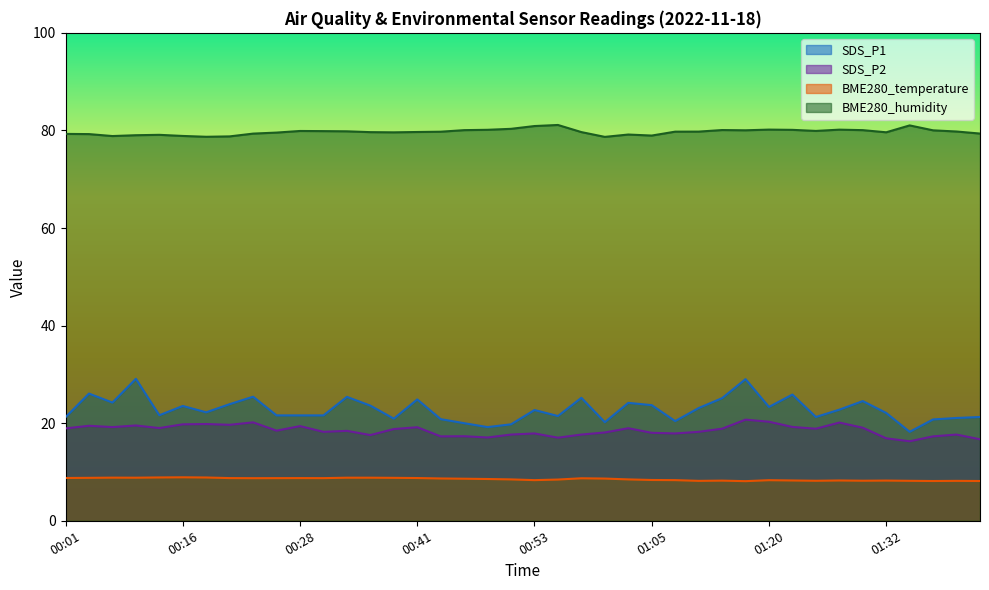

What is the difference between the second highest and minimum values in the SDS_P2 series?

4.0